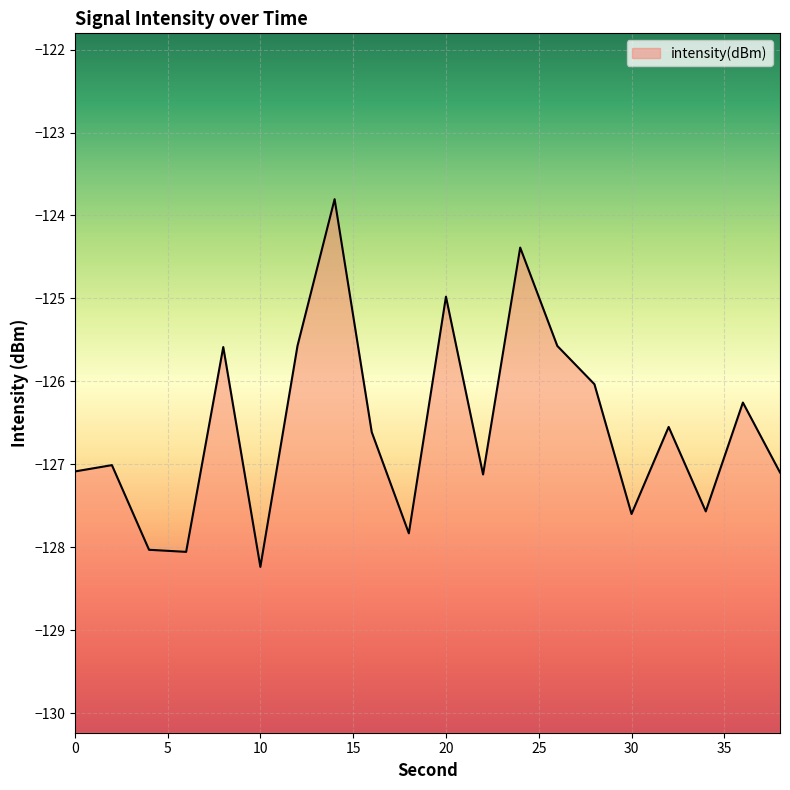

Does the chart display data point markers on the line(s)?

No